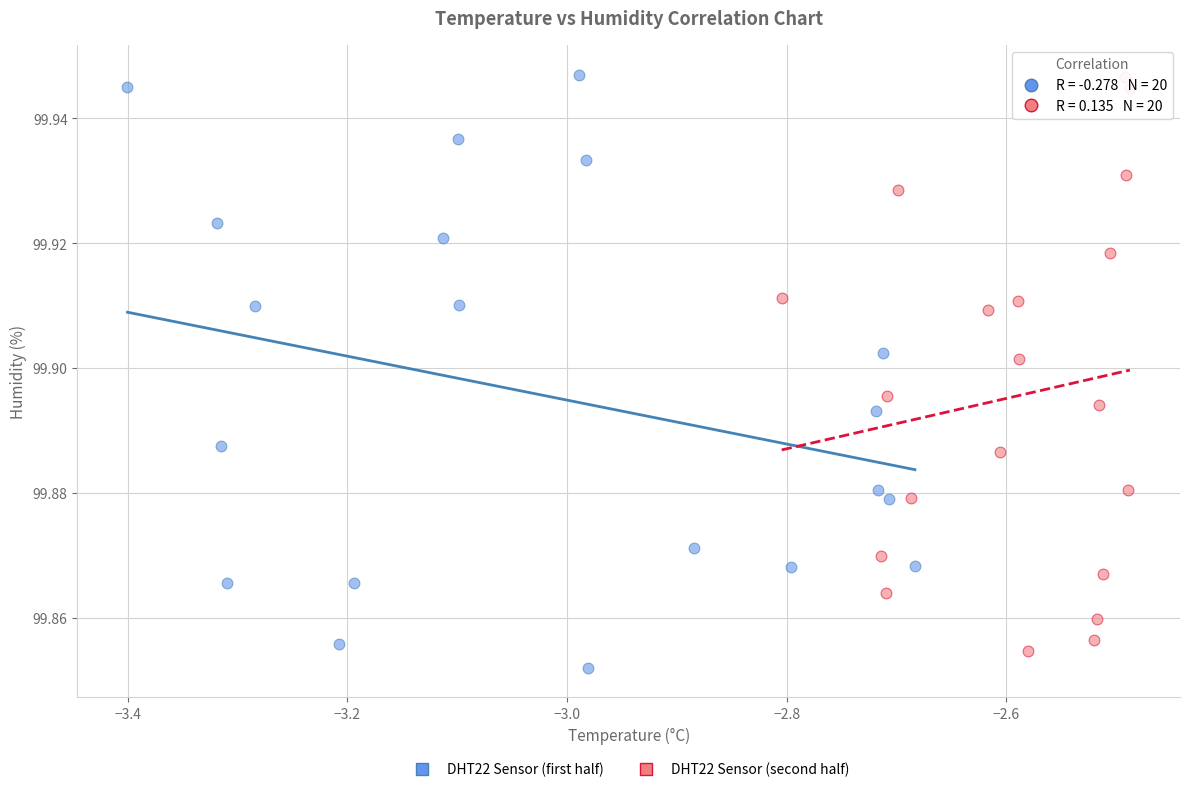

What are all the series names shown in the legend?

DHT22 Sensor (first half), DHT22 Sensor (second half)